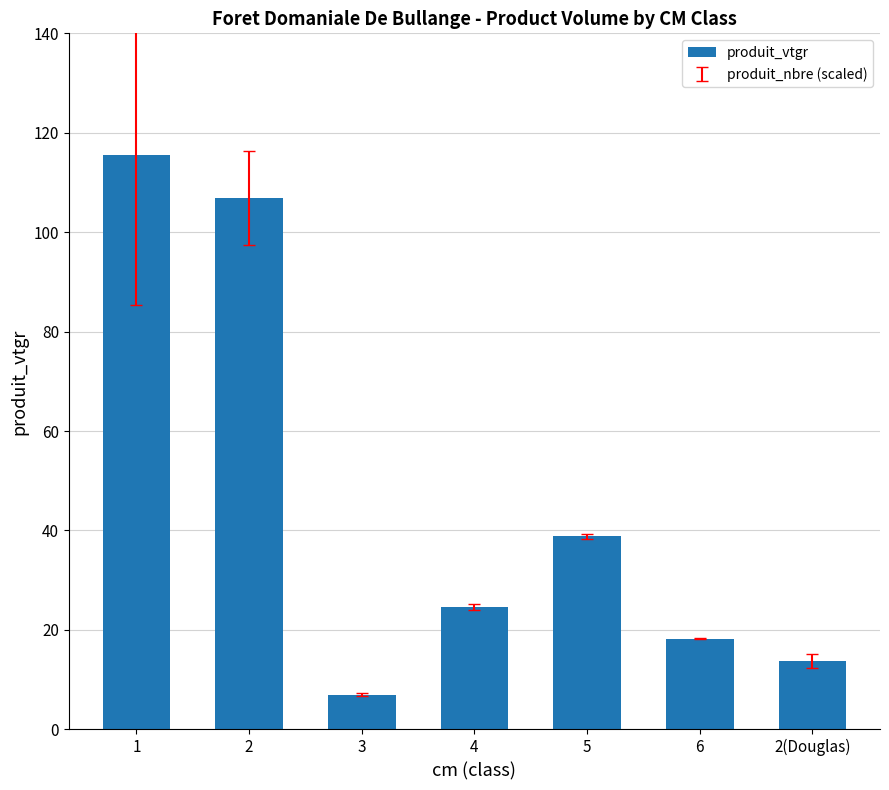

What is the minimum value shown in the chart?

7.0